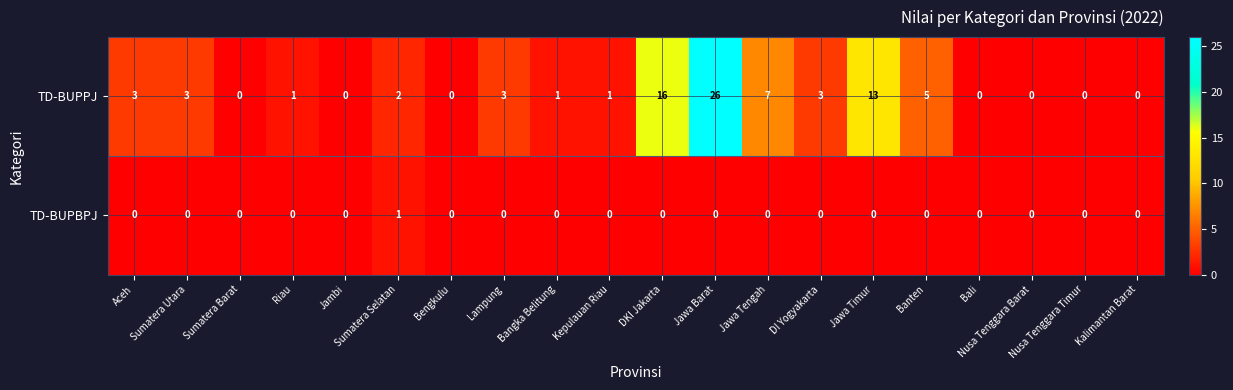

How many series are shown in this chart?

2